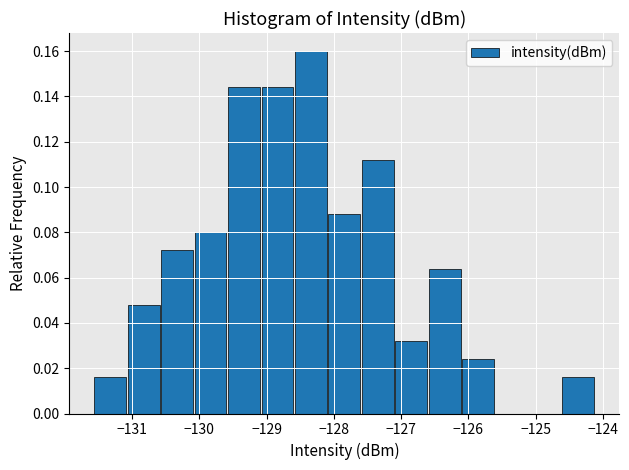

Reading left to right, list every bar in this chart as the range it spans on the x-axis followed by its height. Neither the bar edges nor the heights are printed on the chart, so give them approximately, as read against the axes.

-131.6 to -131.1: 0.016
-131.1 to -130.6: 0.048
-130.6 to -130.1: 0.072
-130.1 to -129.6: 0.080
-129.6 to -129.1: 0.144
-129.1 to -128.6: 0.144
-128.6 to -128.1: 0.160
-128.1 to -127.6: 0.088
-127.6 to -127.1: 0.112
-127.1 to -126.6: 0.032
-126.6 to -126.1: 0.064
-126.1 to -125.6: 0.024
-125.6 to -125.1: 0
-125.1 to -124.6: 0
-124.6 to -124.1: 0.016